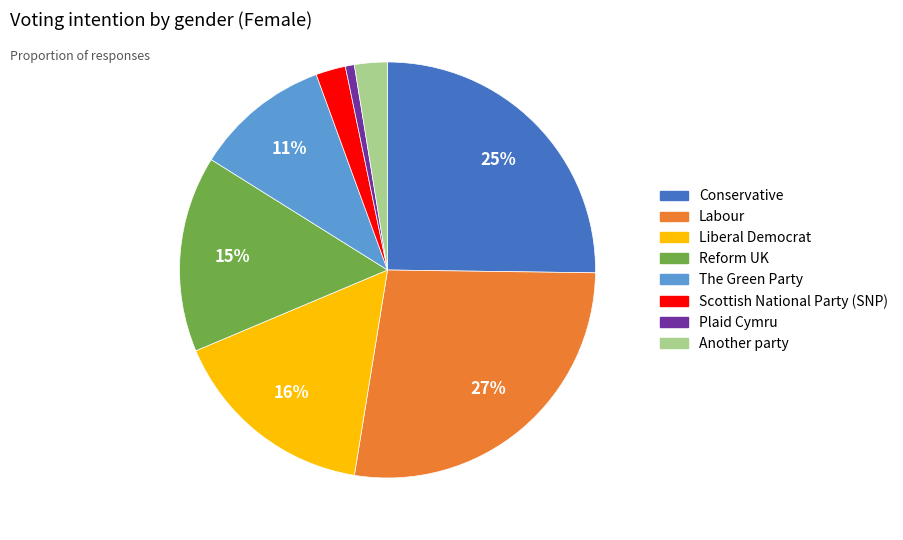

Does any single category account for the majority?

No